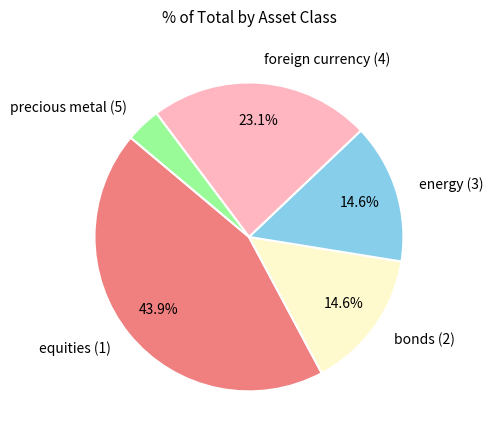

Is there a majority slice in this chart?

No